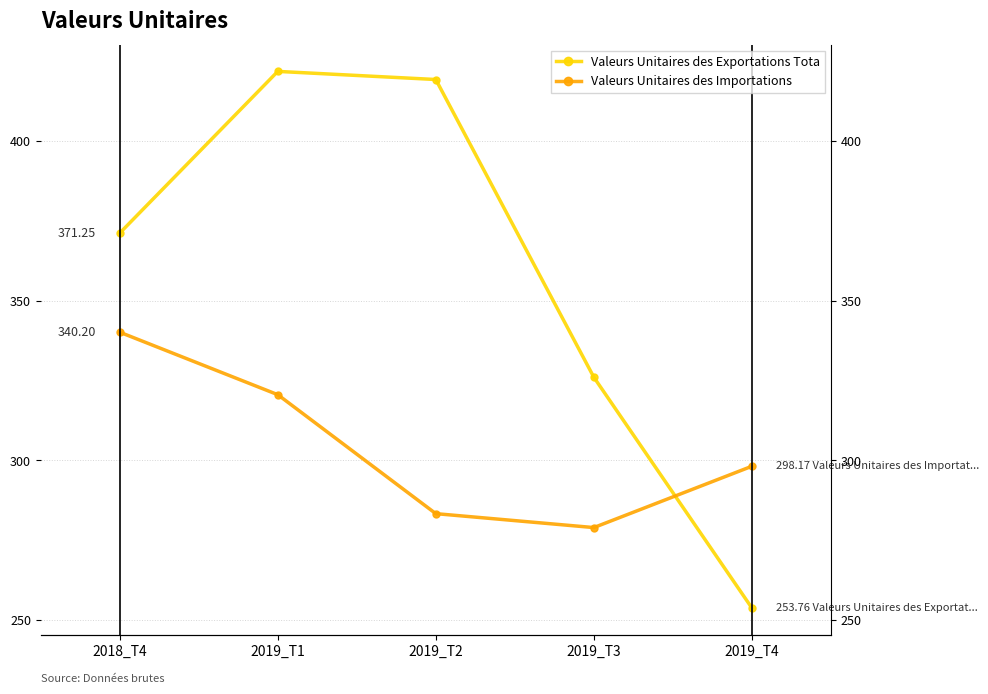

What is the highest value of the Valeurs Unitaires des Exportations Tota series?

421.9